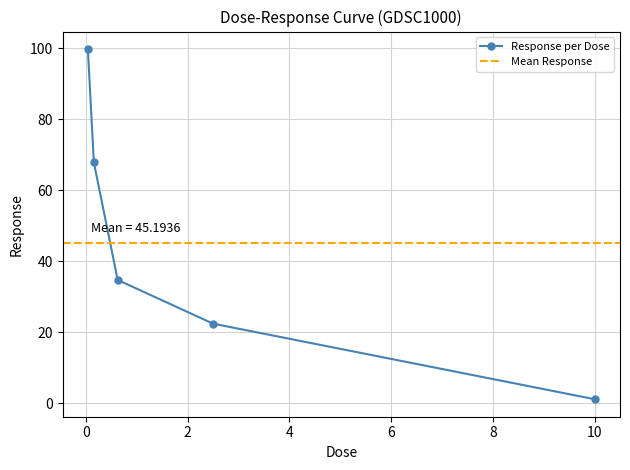

How many data points are less than 34?

2